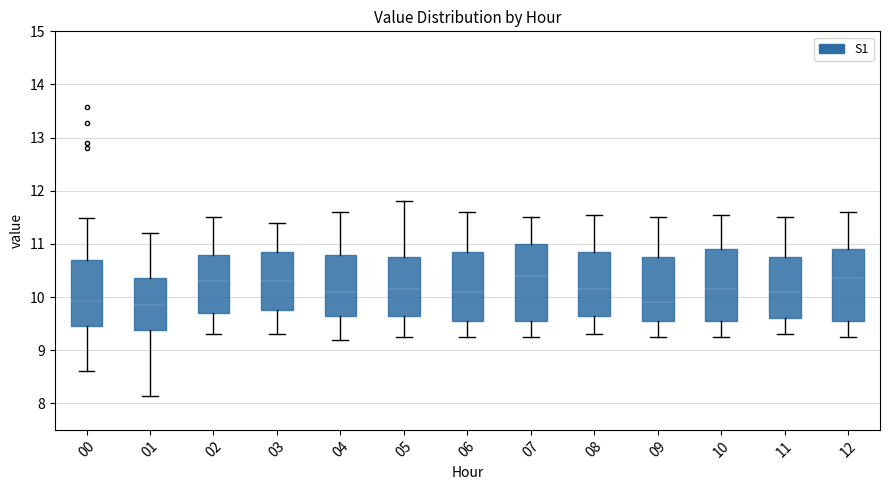

Reading left to right, transcribe this box plot: for each box, give where its median line is, the range the box spans, and where its two whiskers end, as read against the y-axis. The values are not printed on the chart, so give them approximately, as read against the axis.

00: median 9.9, box 9.5 to 10.7, whiskers 8.6 to 11.5
01: median 9.9, box 9.4 to 10.4, whiskers 8.1 to 11.2
02: median 10.3, box 9.7 to 10.8, whiskers 9.3 to 11.5
03: median 10.3, box 9.8 to 10.9, whiskers 9.3 to 11.4
04: median 10.1, box 9.7 to 10.8, whiskers 9.2 to 11.6
05: median 10.2, box 9.7 to 10.8, whiskers 9.3 to 11.8
06: median 10.1, box 9.6 to 10.9, whiskers 9.3 to 11.6
07: median 10.4, box 9.6 to 11.0, whiskers 9.3 to 11.5
08: median 10.2, box 9.7 to 10.9, whiskers 9.3 to 11.6
09: median 9.9, box 9.6 to 10.8, whiskers 9.3 to 11.5
10: median 10.2, box 9.6 to 10.9, whiskers 9.3 to 11.6
11: median 10.1, box 9.6 to 10.8, whiskers 9.3 to 11.5
12: median 10.4, box 9.6 to 10.9, whiskers 9.3 to 11.6